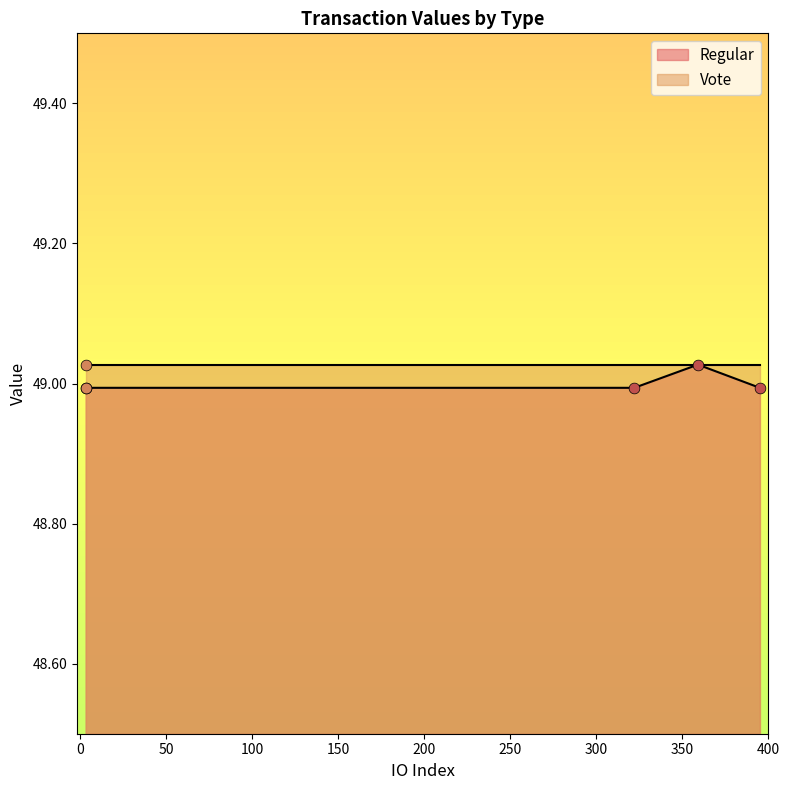

Which series has the largest Y range (max minus min)?

Regular